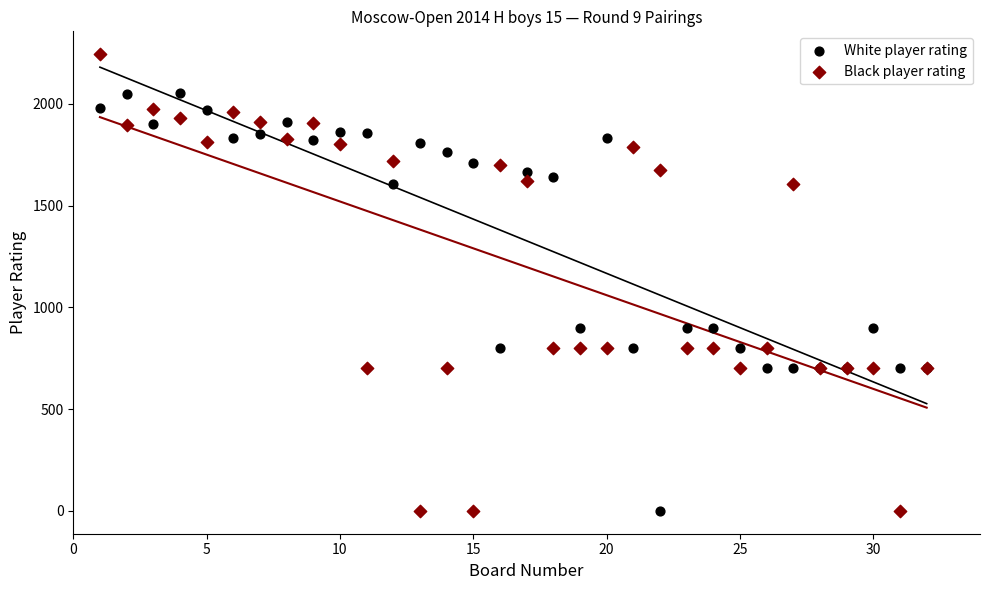

What are all the series names shown in the legend?

White player rating, Black player rating